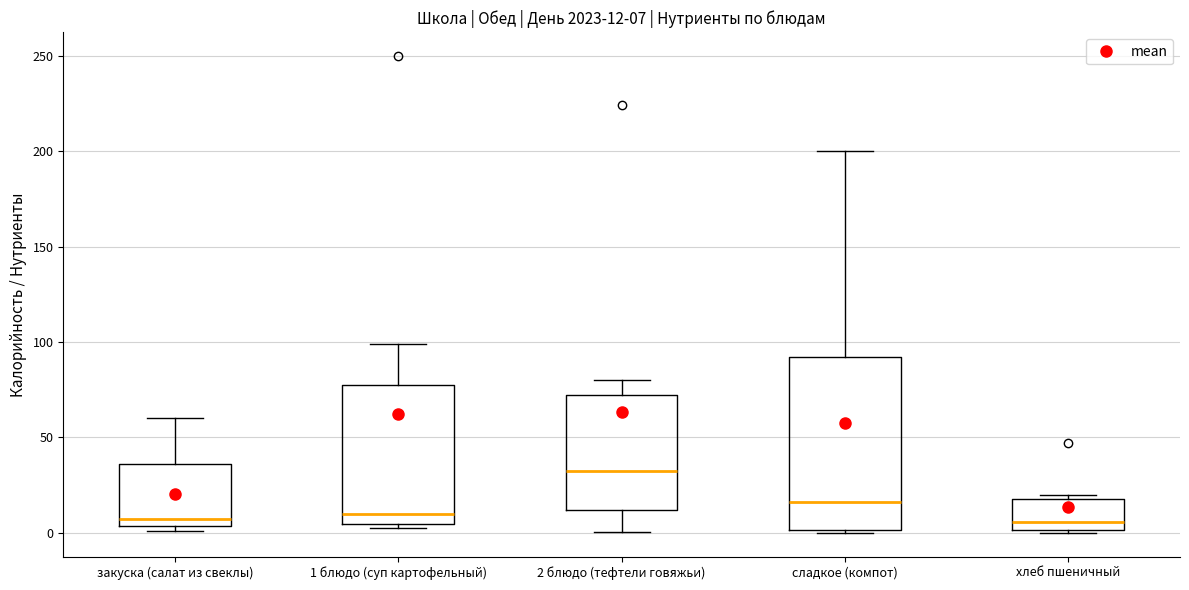

Comparing the boxes themselves (not the whiskers), which one is the tallest?

сладкое (компот)